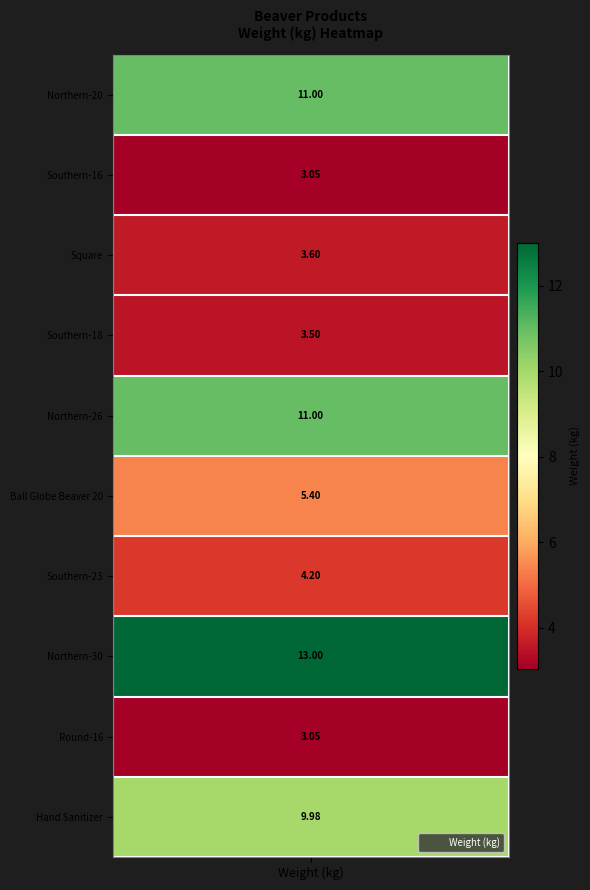

Between Round-16 and Ball Globe Beaver 20, which is larger?

Ball Globe Beaver 20